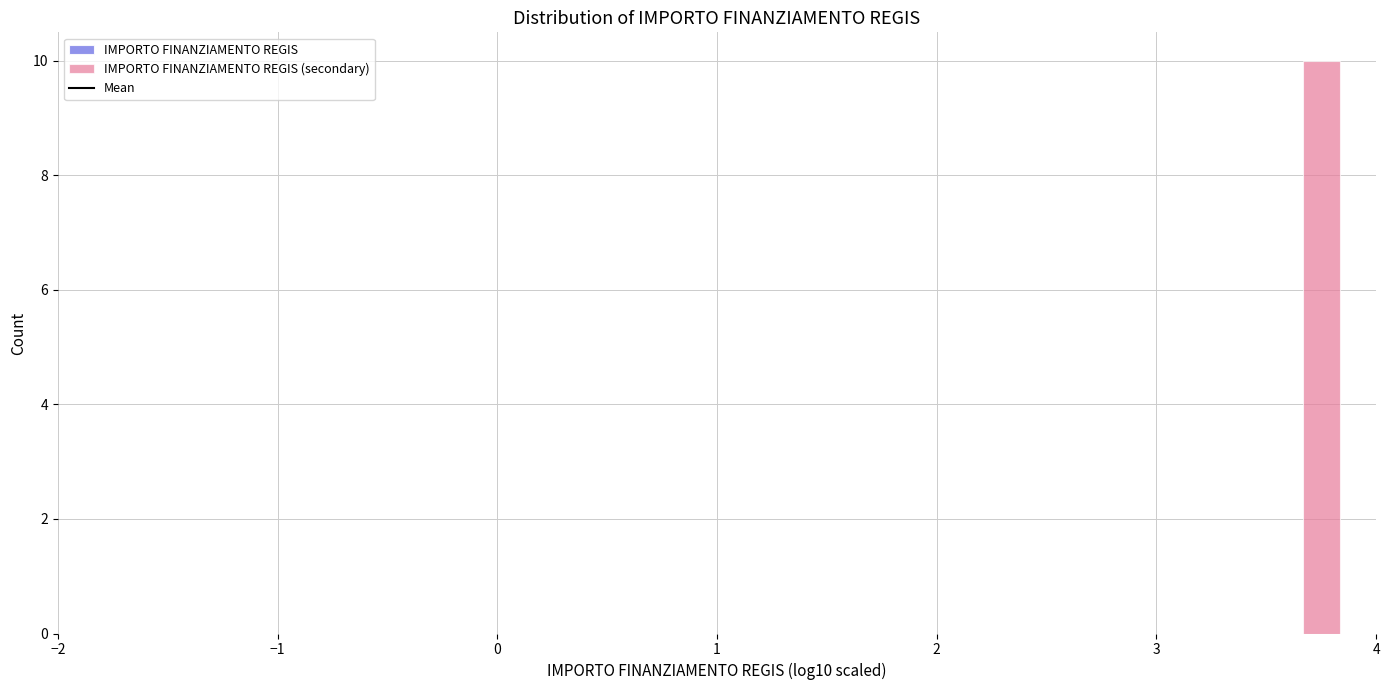

Around what value on the x-axis is the tallest bar? Give the approximate position of its centre, as read against the axis.

3.8